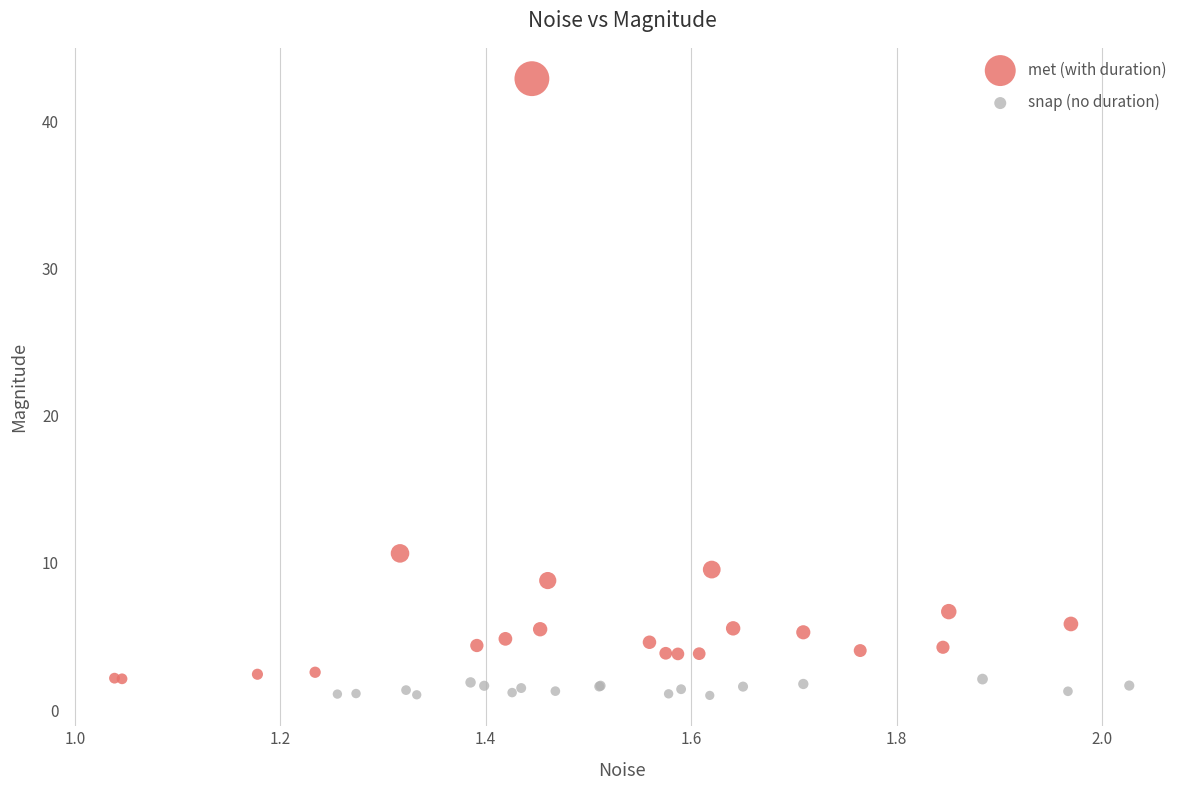

Which series has the largest Y range (max minus min)?

met (with duration)